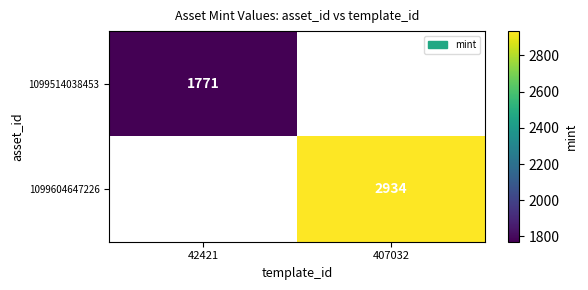

The 1099514038453 series shows 1771 at 42421. True or false?

True